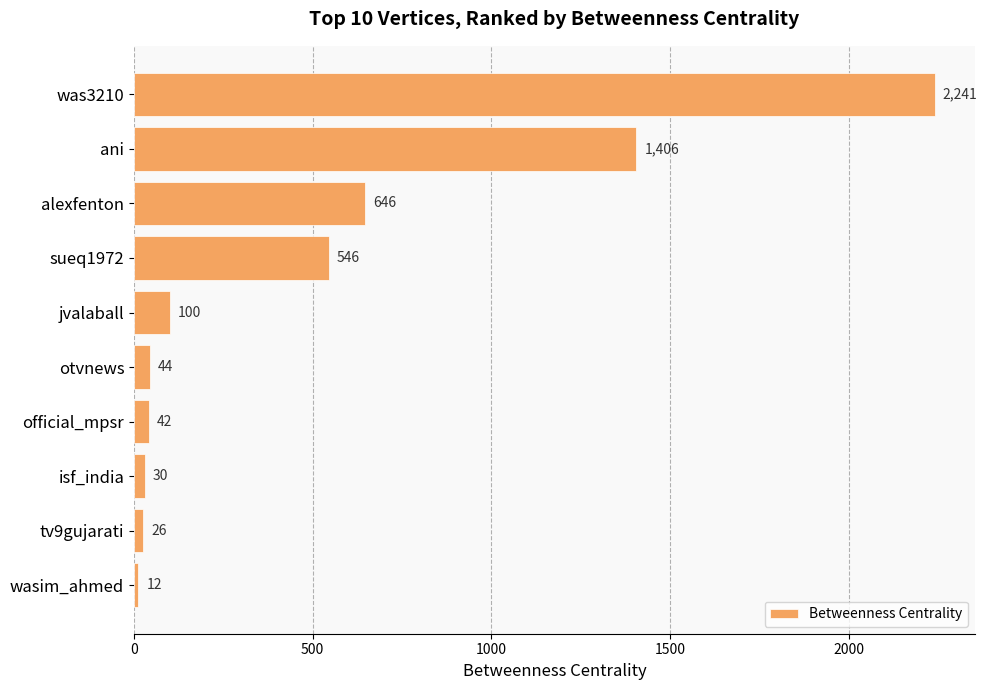

Is it true that the value at was3210 is 764?

False